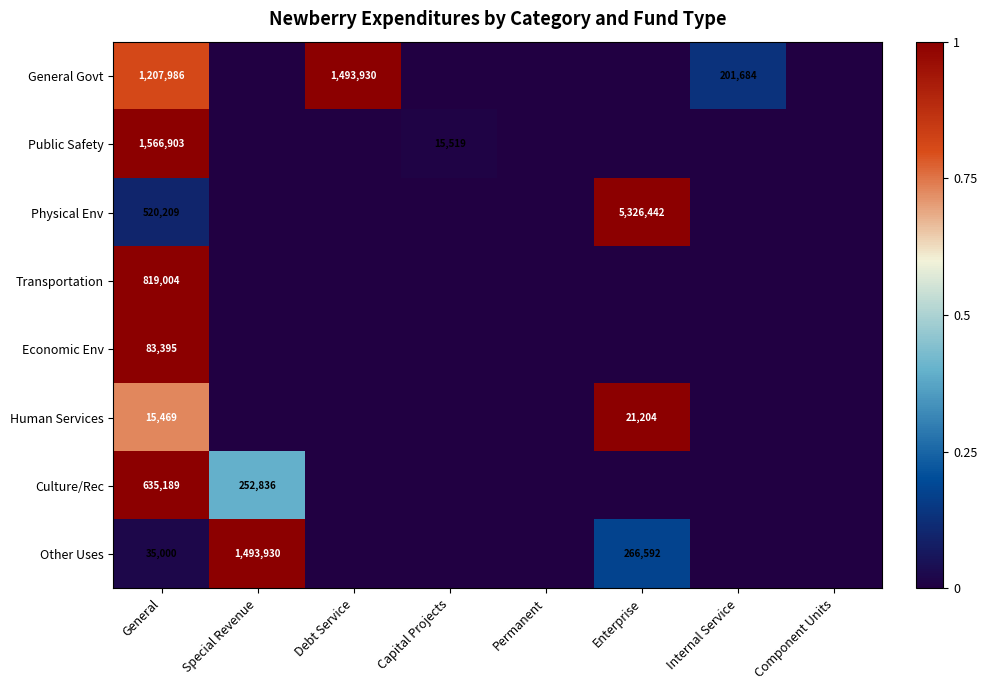

Is it true that Human Services equals 15469 at General?

True